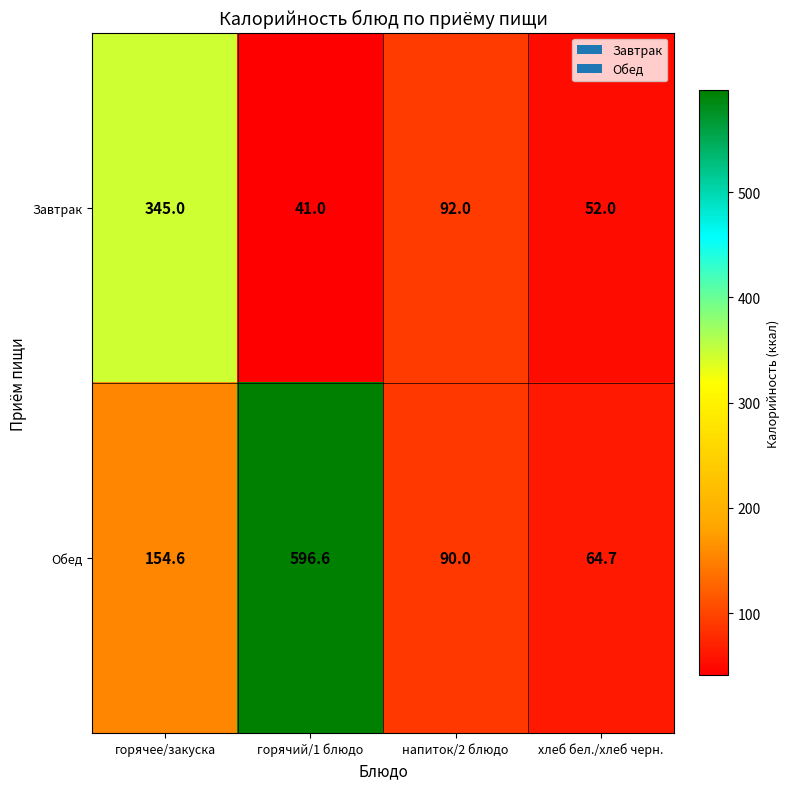

Count the number of data series in this chart.

2